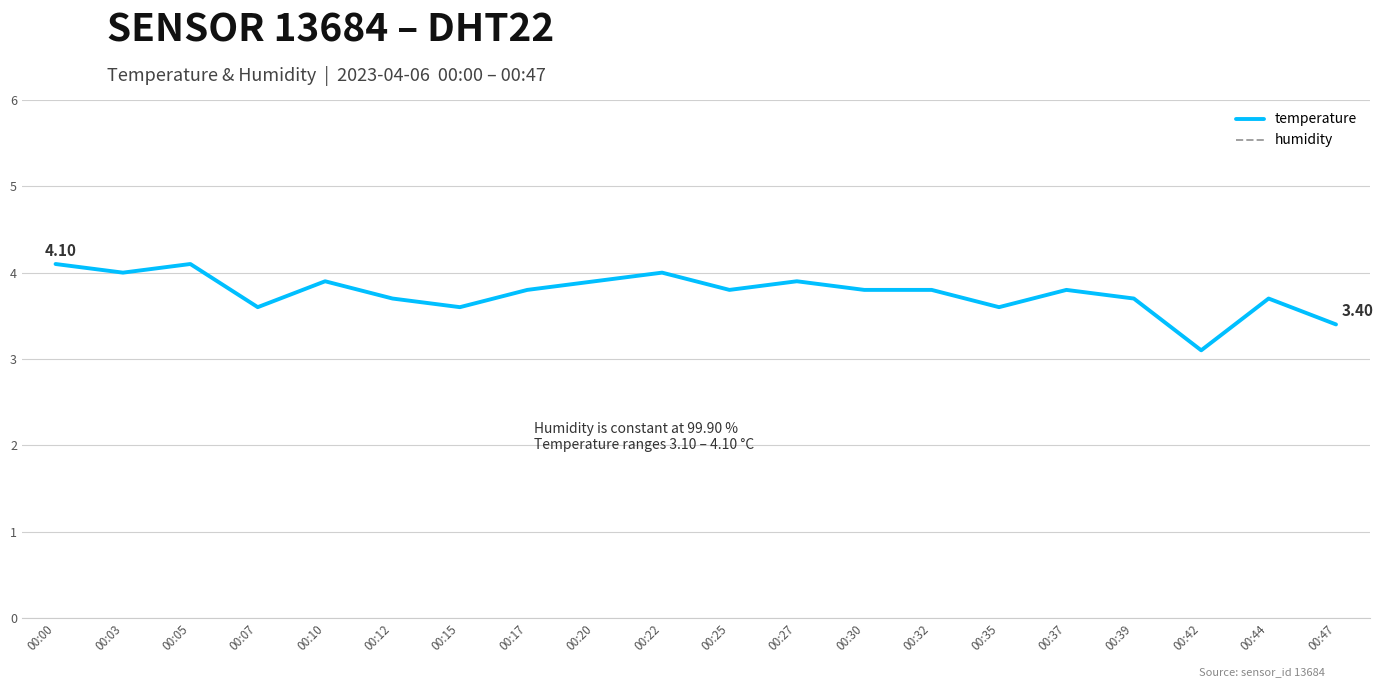

Reading left to right, list all the values displayed in this chart.

temperature: 4.1	4.0	4.1	3.6	3.9	3.7	3.6	3.8	3.9	4.0	3.8	3.9	3.8	3.8	3.6	3.8	3.7	3.1	3.7	3.4
humidity: 99.9	99.9	99.9	99.9	99.9	99.9	99.9	99.9	99.9	99.9	99.9	99.9	99.9	99.9	99.9	99.9	99.9	99.9	99.9	99.9